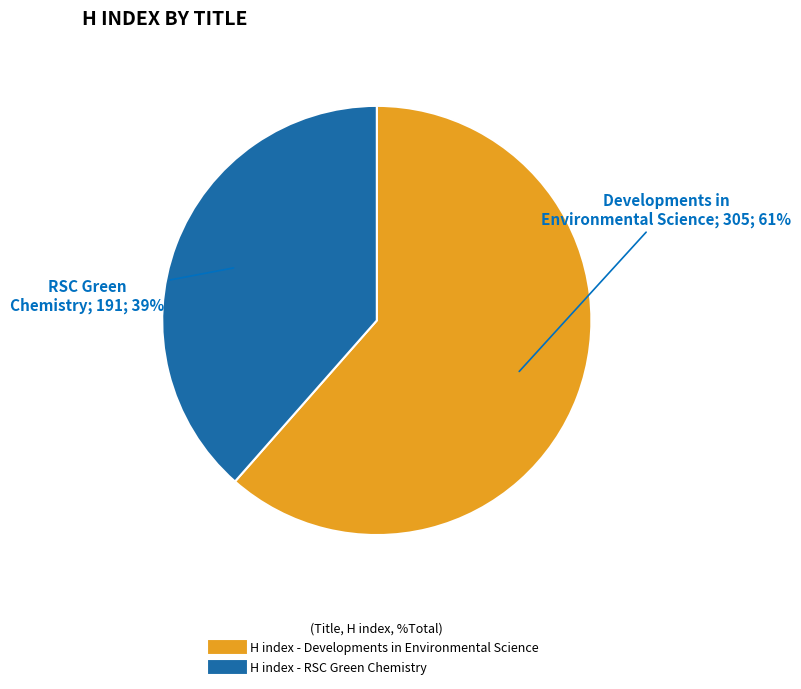

To the nearest percent, what is the average slice percentage?

50%